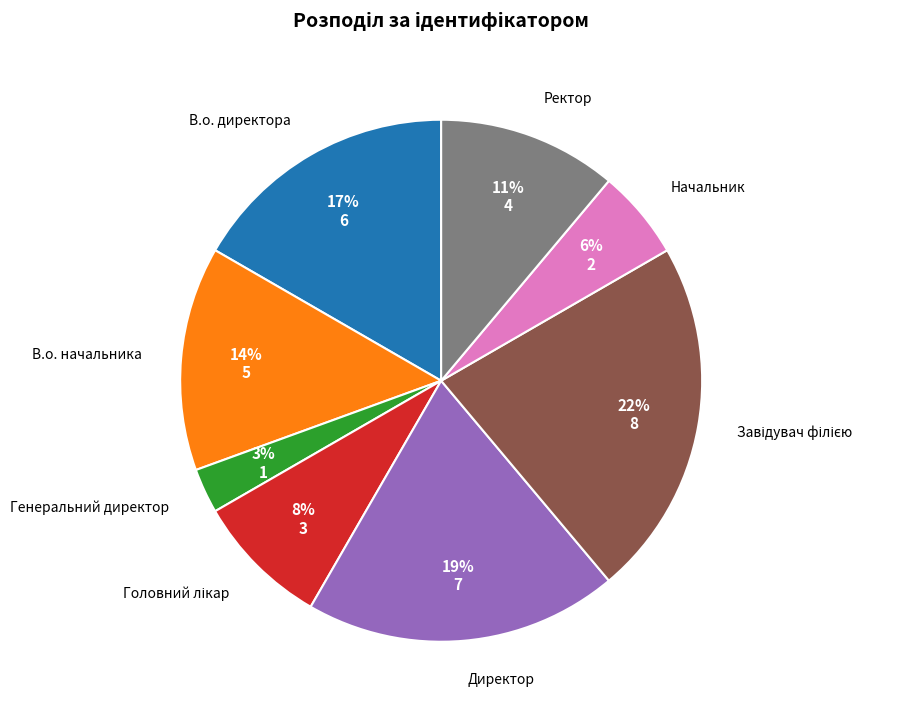

Does any single category account for the majority?

No